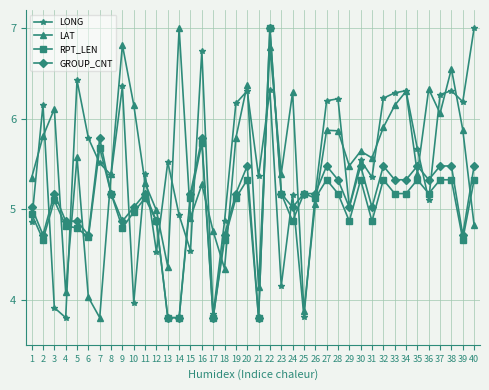

Which category has the highest value in the LONG series?

40